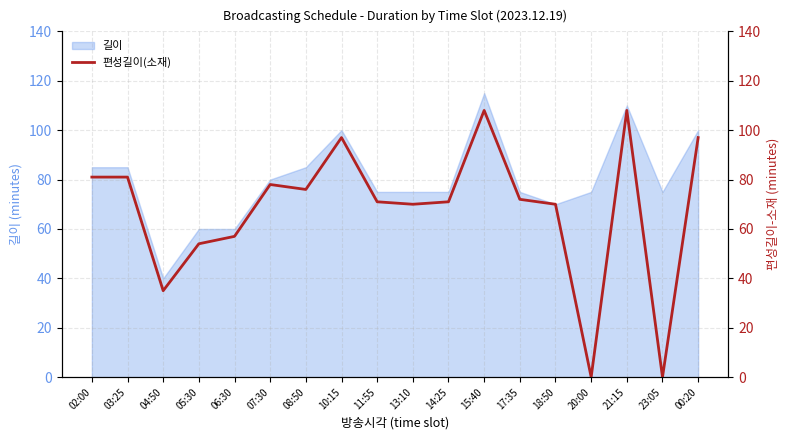

How many values are above zero?

16